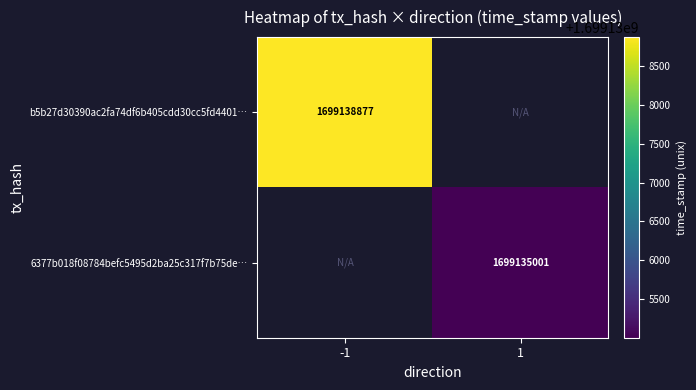

The value of 6377b018f08784befc5495d2ba25c317f7b75de… at 1 is 1699135001. True or false?

True